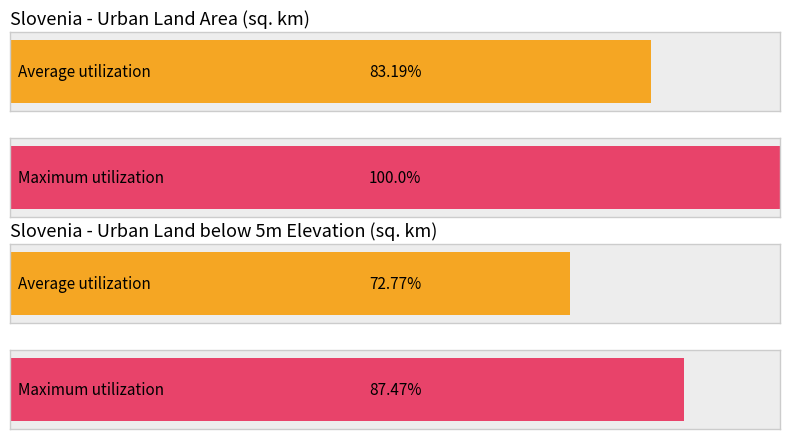

Is it true that Average utilization equals 17.9 at 2000?

False